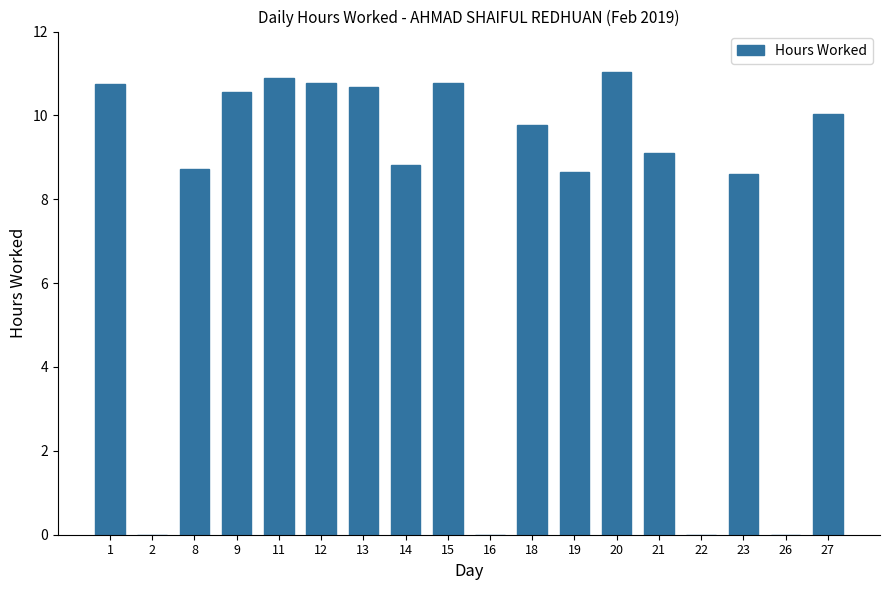

At which label does the data first exceed 9?

1